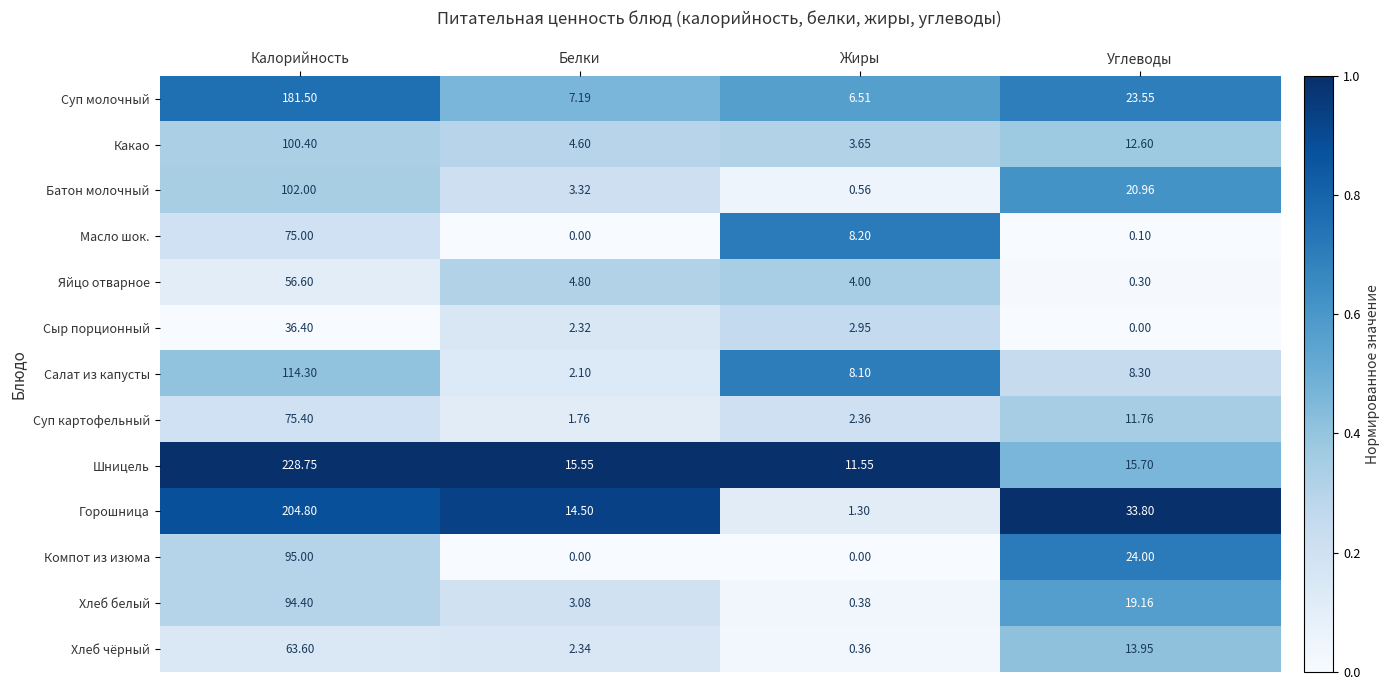

Which series has the largest range (max minus min)?

Шницель